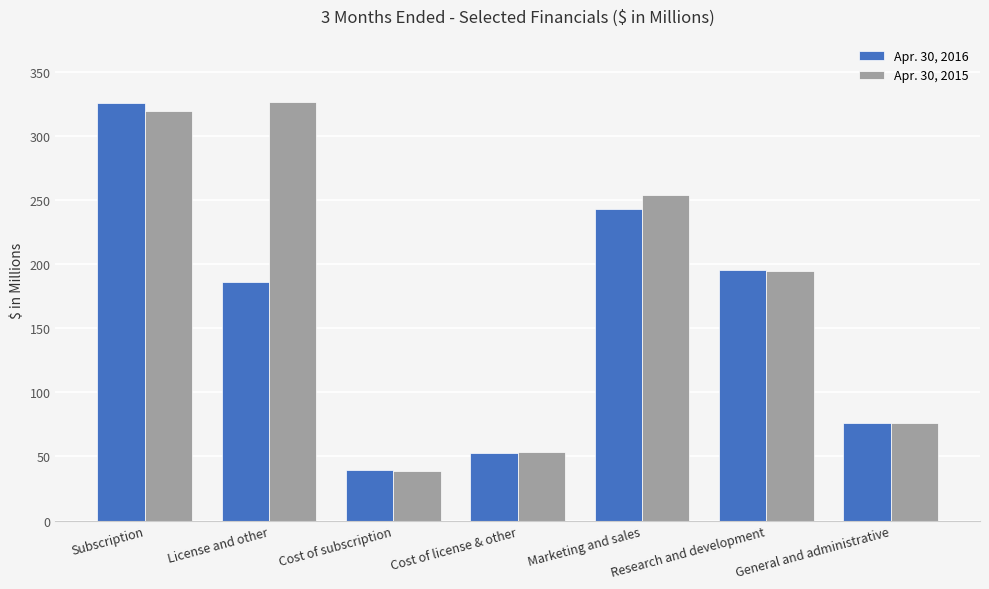

Between Subscription and General and administrative, which series saw the biggest shift?

Apr. 30, 2016